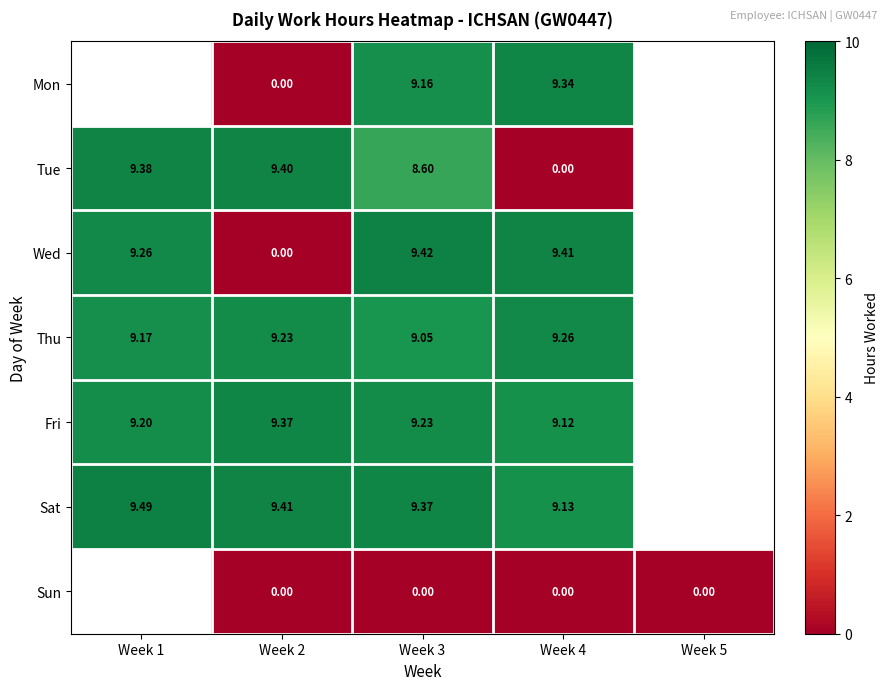

Is the value of Thu at Week 1 greater than the value of Sun at Week 3?

Yes